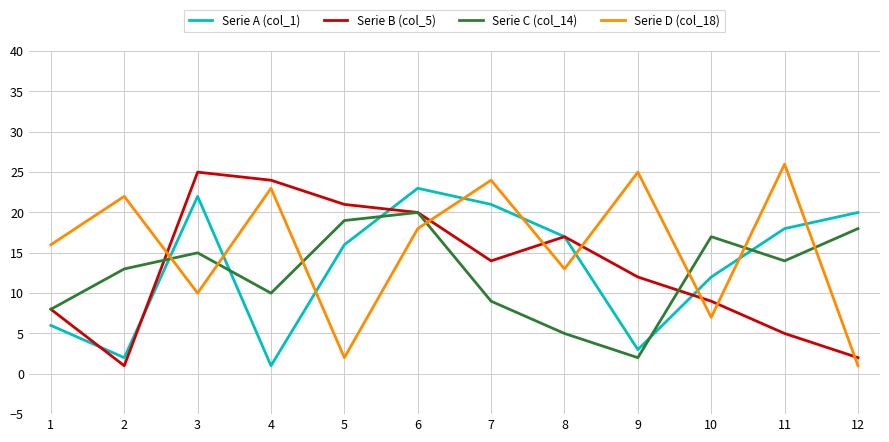

True or false: Serie B (col_5) has more than 1 interior local peaks.

True